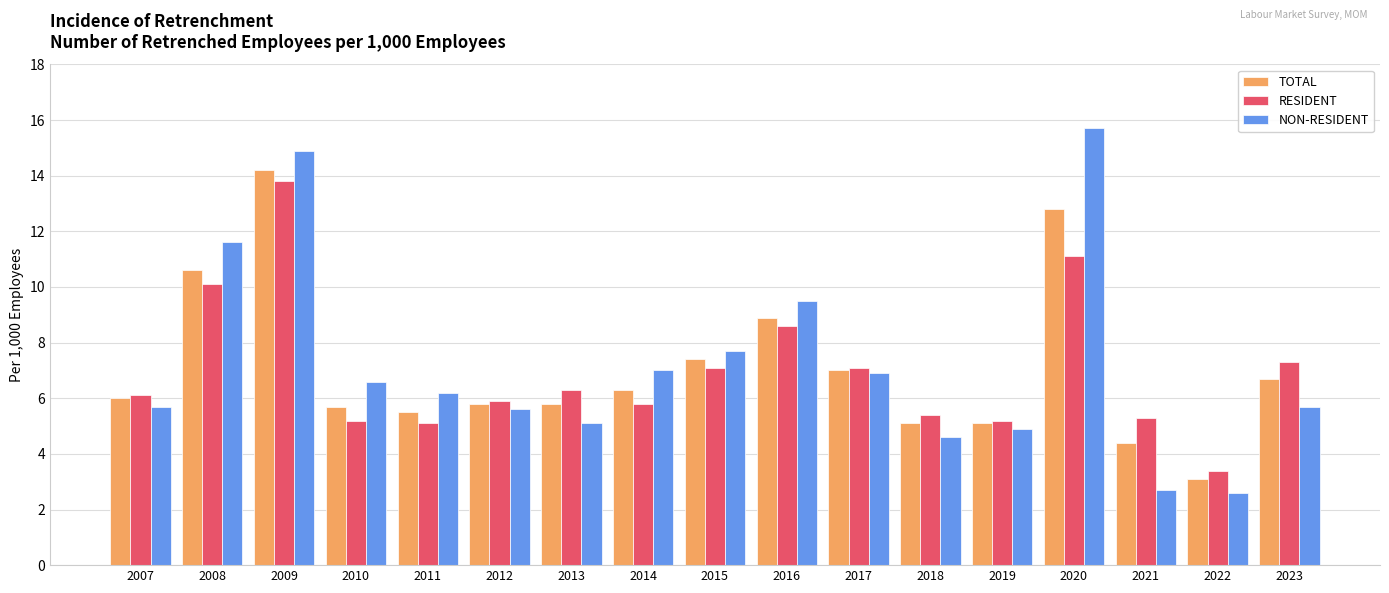

Reading right to left, what are all the values shown in this chart?

TOTAL: 6.7	3.1	4.4	12.8	5.1	5.1	7.0	8.9	7.4	6.3	5.8	5.8	5.5	5.7	14.2	10.6	6.0
RESIDENT: 7.3	3.4	5.3	11.1	5.2	5.4	7.1	8.6	7.1	5.8	6.3	5.9	5.1	5.2	13.8	10.1	6.1
NON-RESIDENT: 5.7	2.6	2.7	15.7	4.9	4.6	6.9	9.5	7.7	7.0	5.1	5.6	6.2	6.6	14.9	11.6	5.7